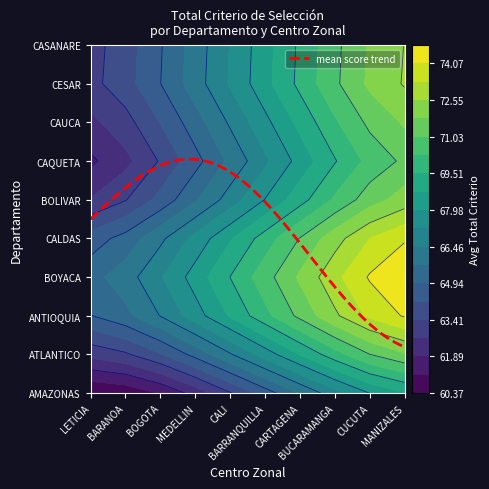

Rank the series by their maximum value, from lowest to highest.

ATLÁNTICO|CZ BARANOA, AMAZONAS|CZ LETICIA